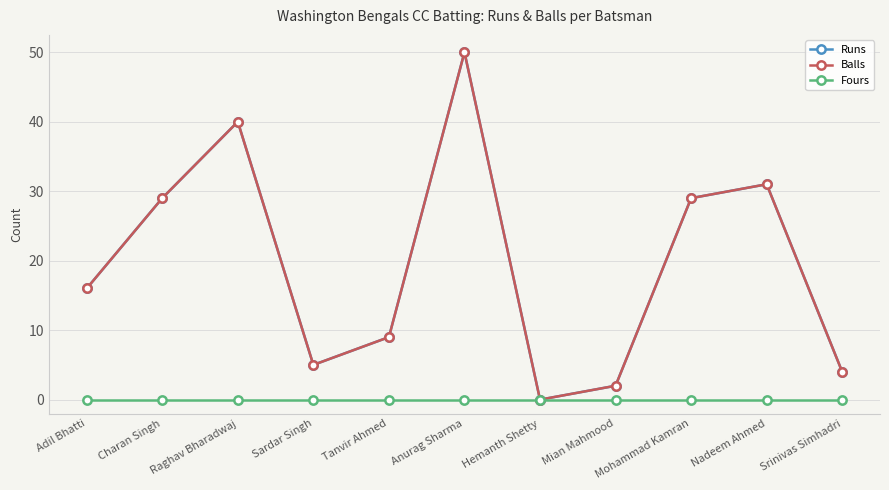

What is the difference between the highest and lowest values at Anurag Sharma?

50